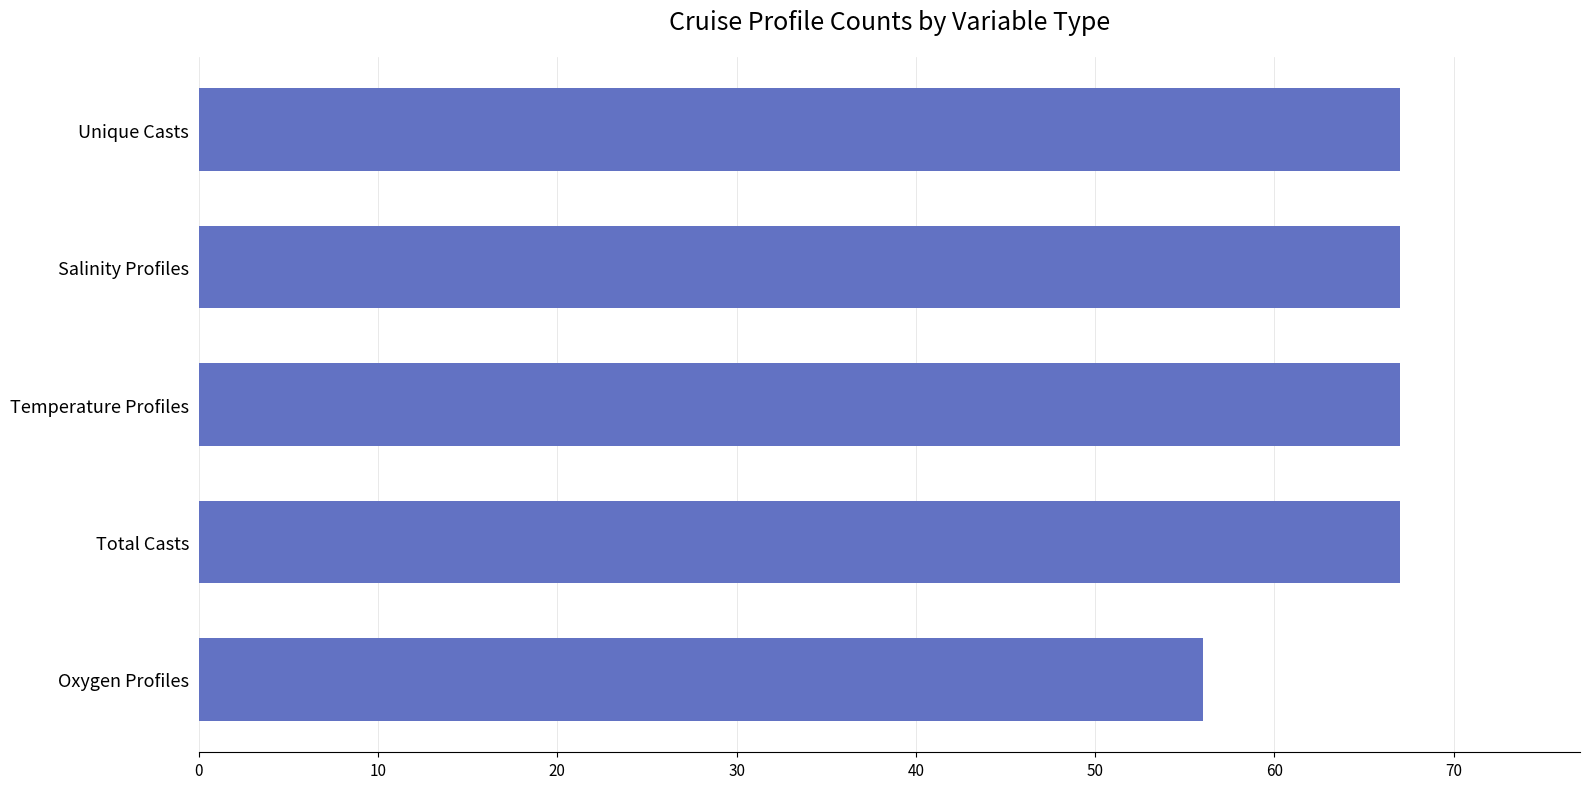

What is the smallest value displayed?

56